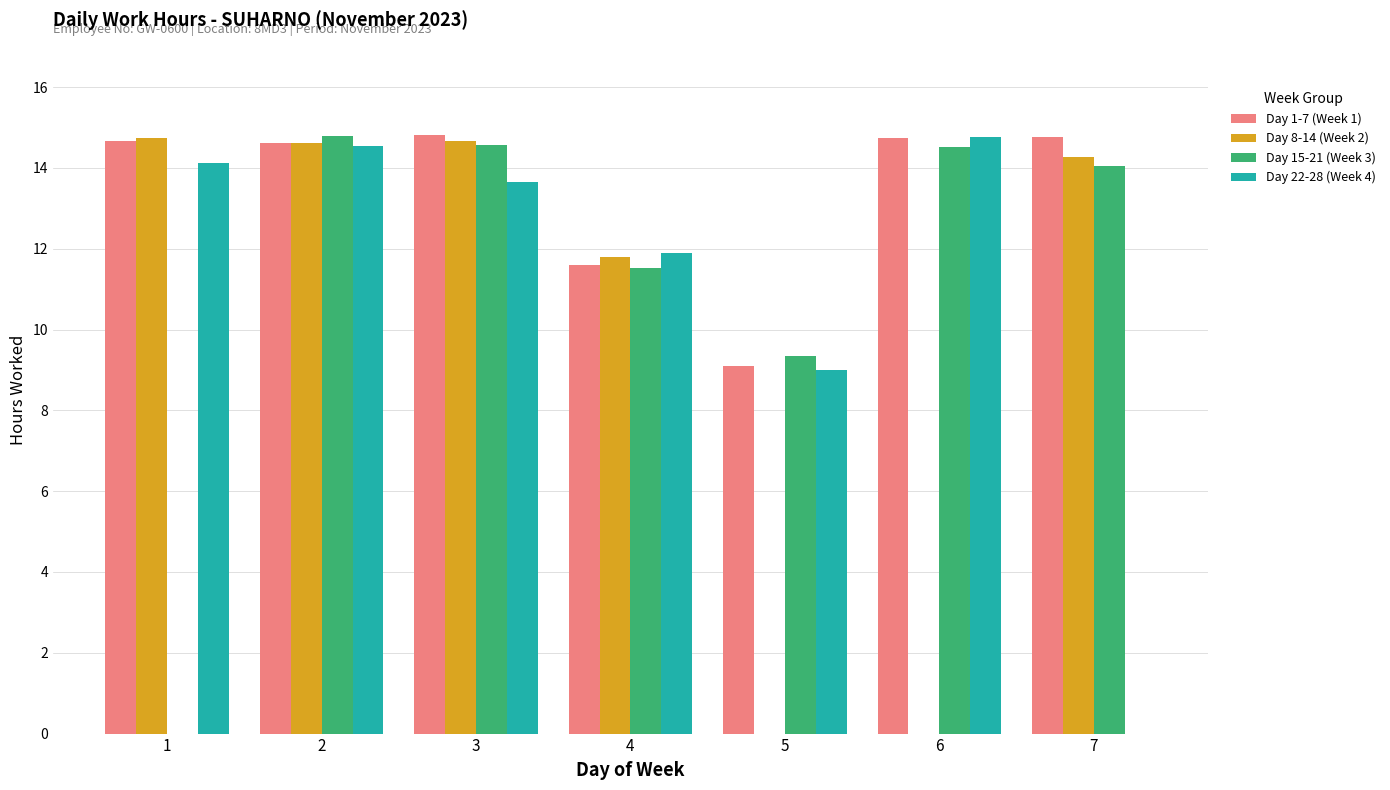

True or false: Day 22-28 (Week 4) has a value of 9.4 at 3.

False